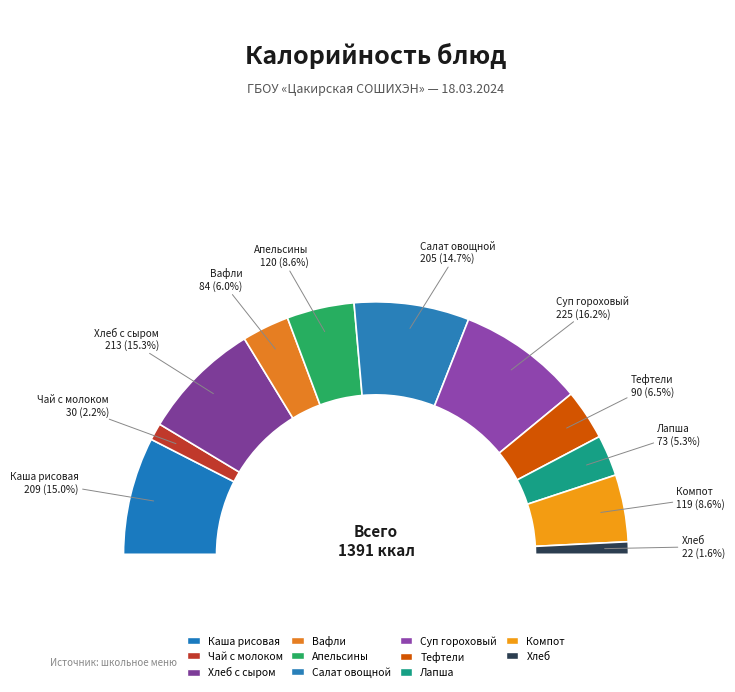

Combined, what portion of the pie is Вафли and Каша рисовая?

21.1%